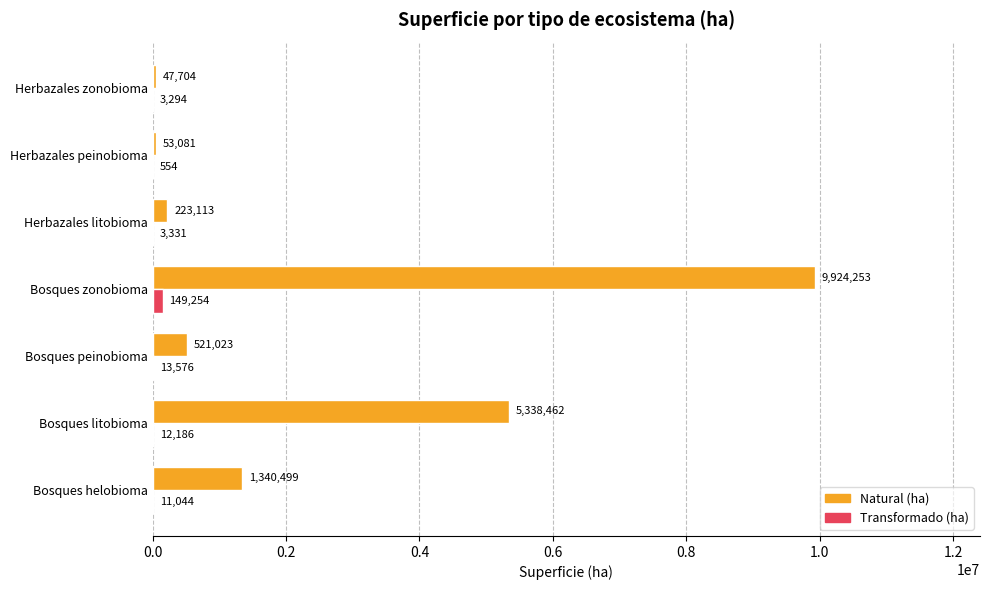

How many distinct data groups are displayed?

2